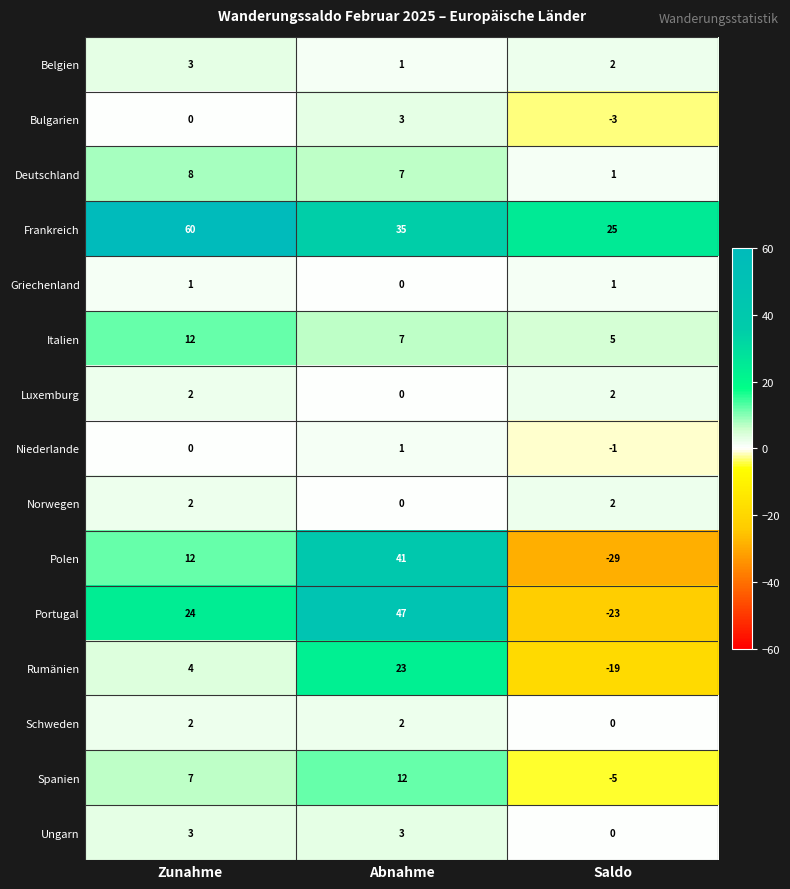

What is the difference between the highest and lowest values at Saldo?

54